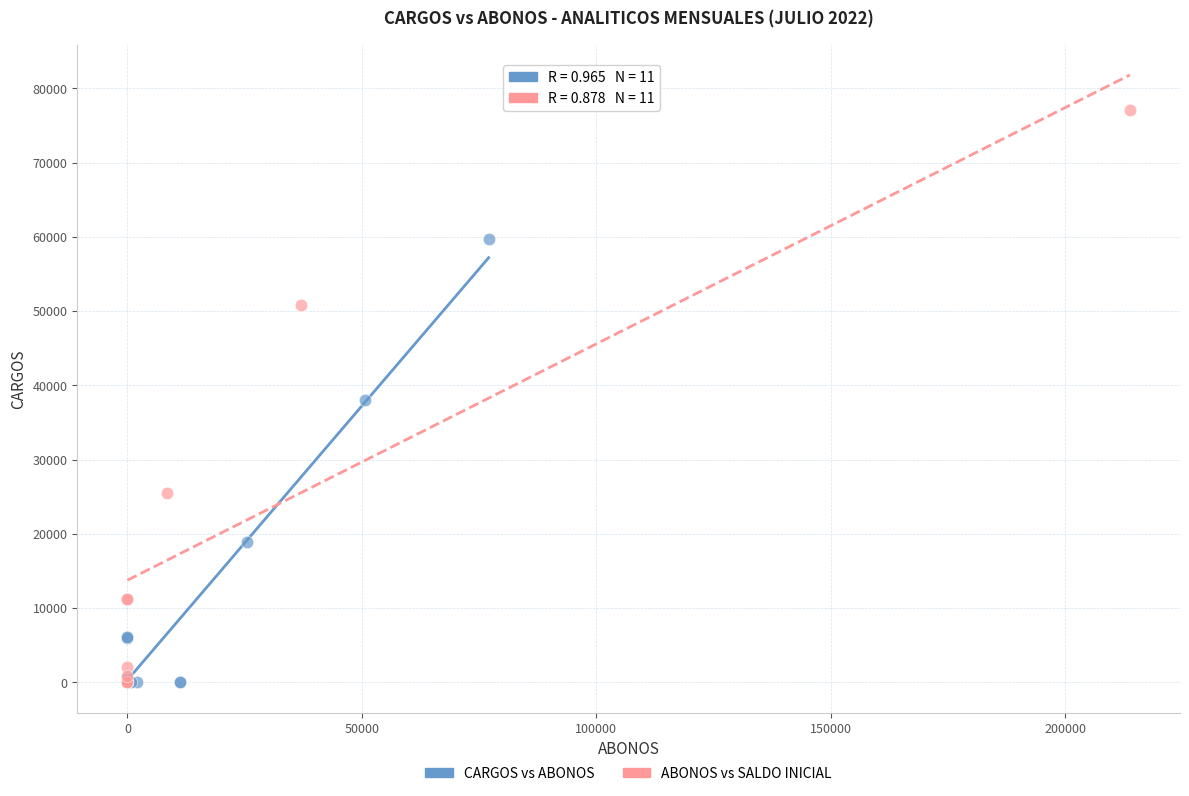

Which series reaches the maximum Y coordinate?

ABONOS vs SALDO INICIAL